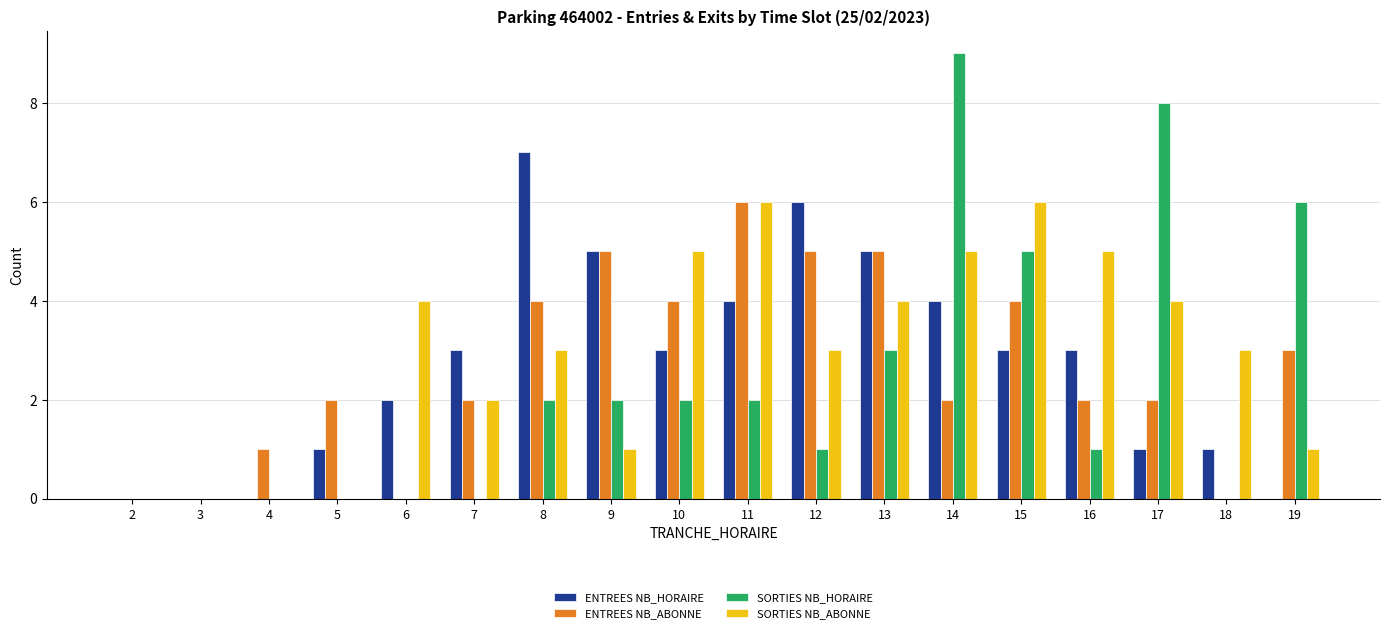

Reading right to left, what are all the values shown in this chart?

ENTREES NB_HORAIRE: 0	1	1	3	3	4	5	6	4	3	5	7	3	2	1	0	0	0
ENTREES NB_ABONNE: 3	0	2	2	4	2	5	5	6	4	5	4	2	0	2	1	0	0
SORTIES NB_HORAIRE: 6	0	8	1	5	9	3	1	2	2	2	2	0	0	0	0	0	0
SORTIES NB_ABONNE: 1	3	4	5	6	5	4	3	6	5	1	3	2	4	0	0	0	0